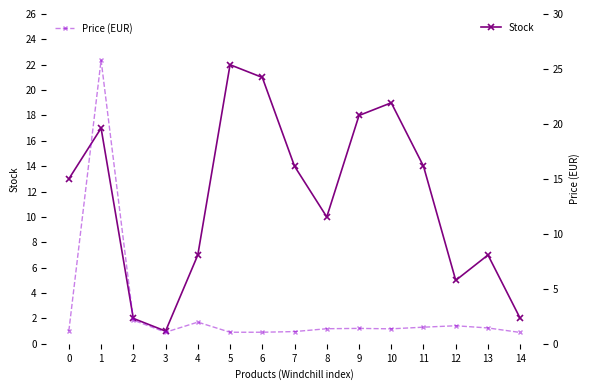

How many categories are shown in the chart?

15